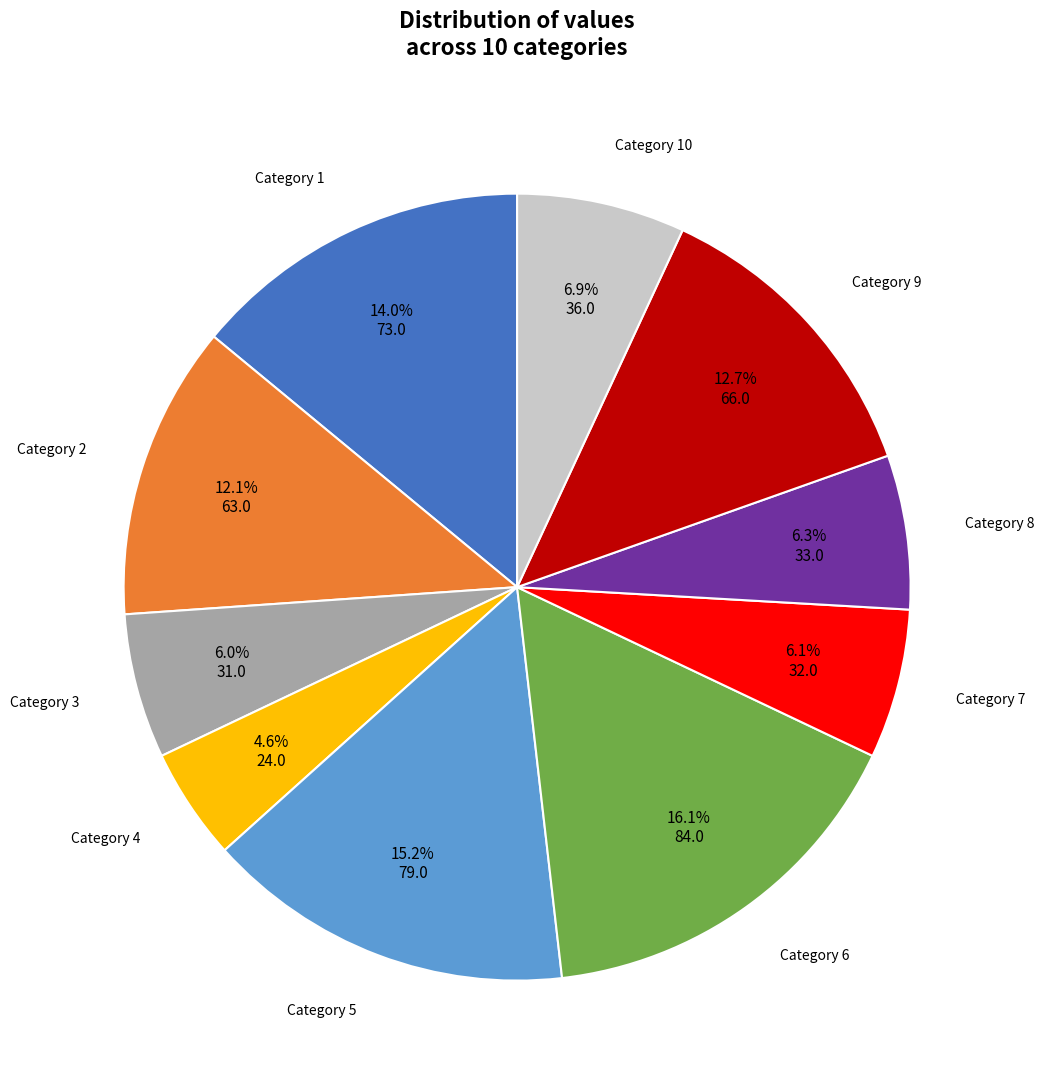

Is there any slice that represents more than half of the pie?

No